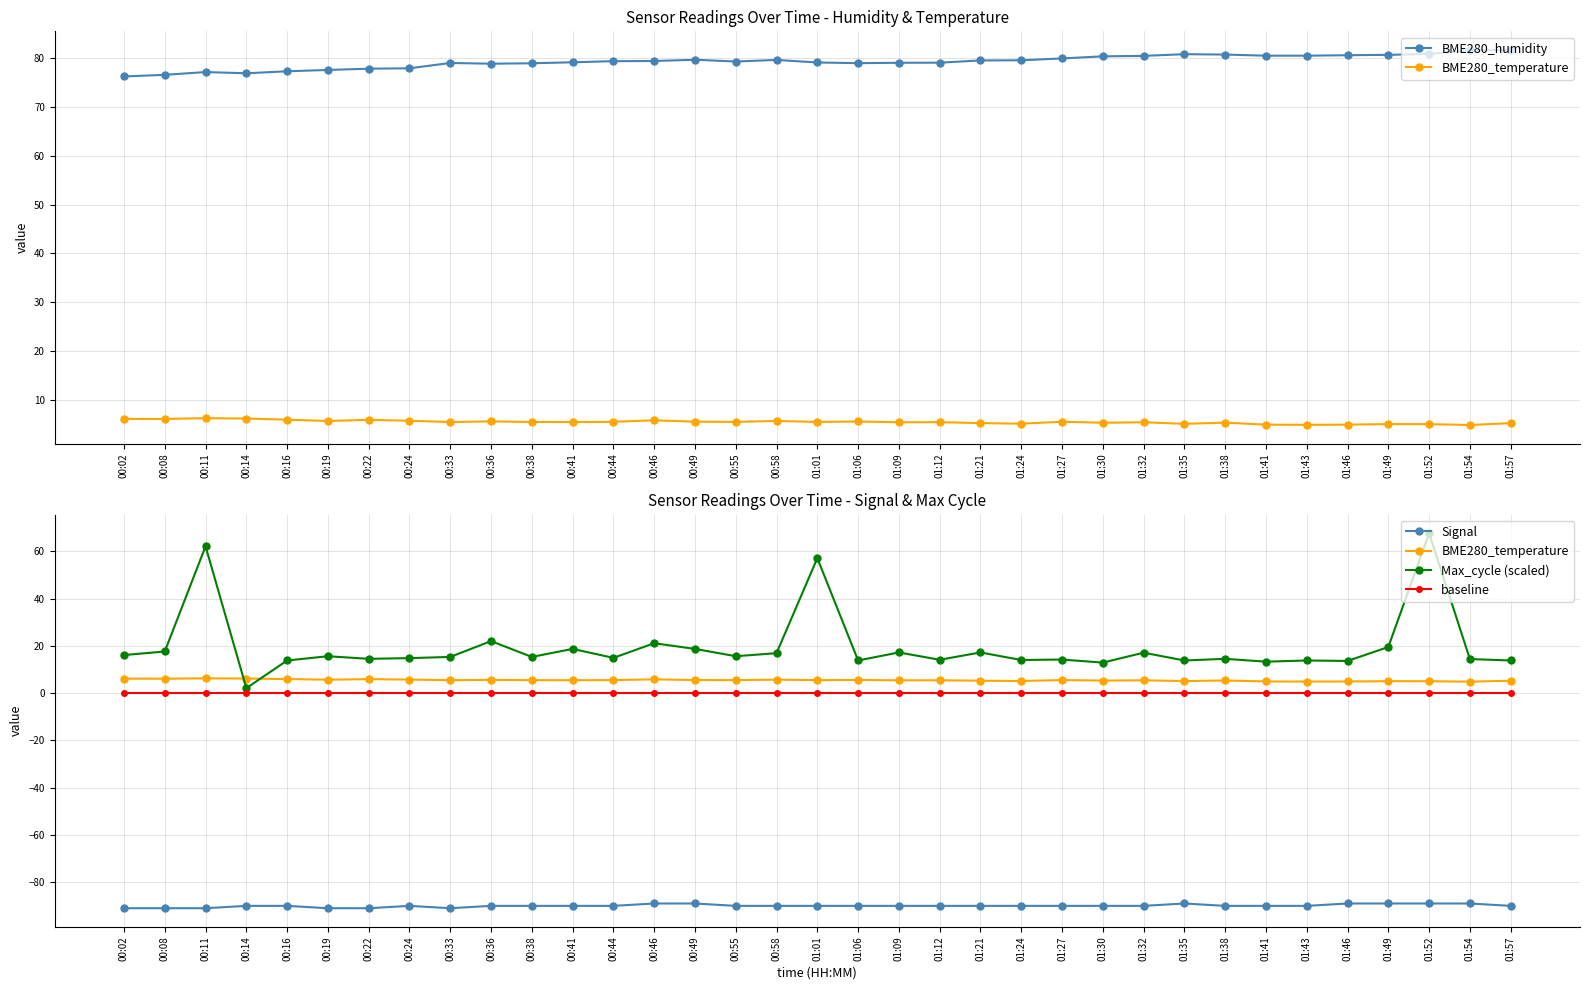

In Max_cycle (scaled), how many points are higher than both neighbors (excluding endpoints)?

13